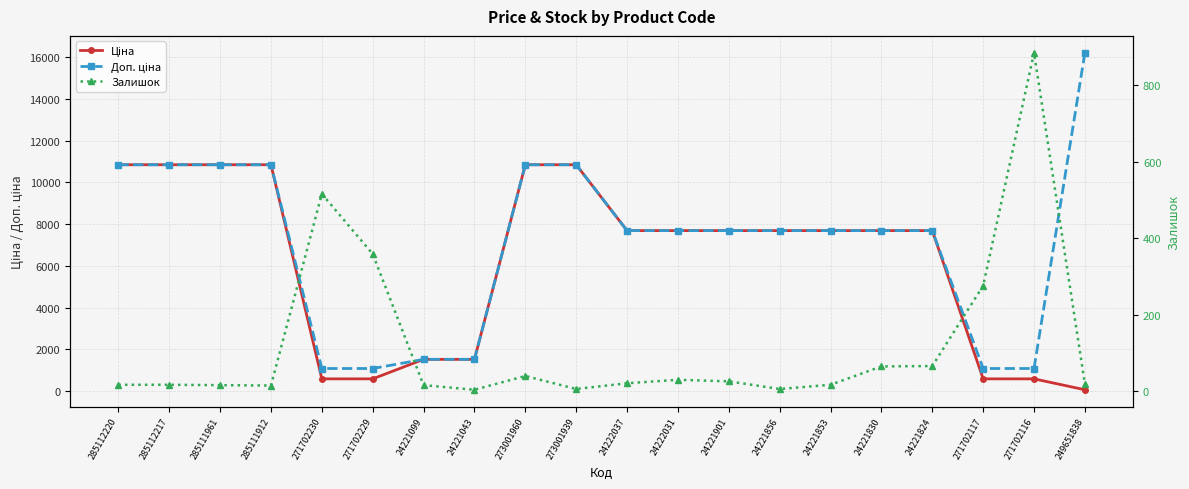

Reading right to left, list all the values displayed in this chart.

Ціна: 249651838=72.0	271702116=593.8	271702117=593.8	24221824=7688.0	24221830=7688.0	24221853=7688.0	24221856=7688.0	24221901=7688.0	24222031=7688.0	24222037=7688.0	273001939=10840.1	273001960=10840.1	24221043=1526.8	24221099=1526.8	271702229=593.8	271702230=593.8	285111912=10840.1	285111961=10840.1	285112217=10840.1	285112220=10840.1
Доп. ціна: 249651838=16200.0	271702116=1088.8	271702117=1088.8	24221824=7688.0	24221830=7688.0	24221853=7688.0	24221856=7688.0	24221901=7688.0	24222031=7688.0	24222037=7688.0	273001939=10840.1	273001960=10840.1	24221043=1527.0	24221099=1527.0	271702229=1088.8	271702230=1088.8	285111912=10840.1	285111961=10840.1	285112217=10840.1	285112220=10840.1
Залишок: 249651838=19.0	271702116=885.0	271702117=276.0	24221824=66.0	24221830=65.0	24221853=17.0	24221856=6.0	24221901=26.0	24222031=30.0	24222037=21.0	273001939=6.0	273001960=40.0	24221043=4.0	24221099=16.0	271702229=359.0	271702230=516.0	285111912=15.0	285111961=16.0	285112217=17.0	285112220=17.0